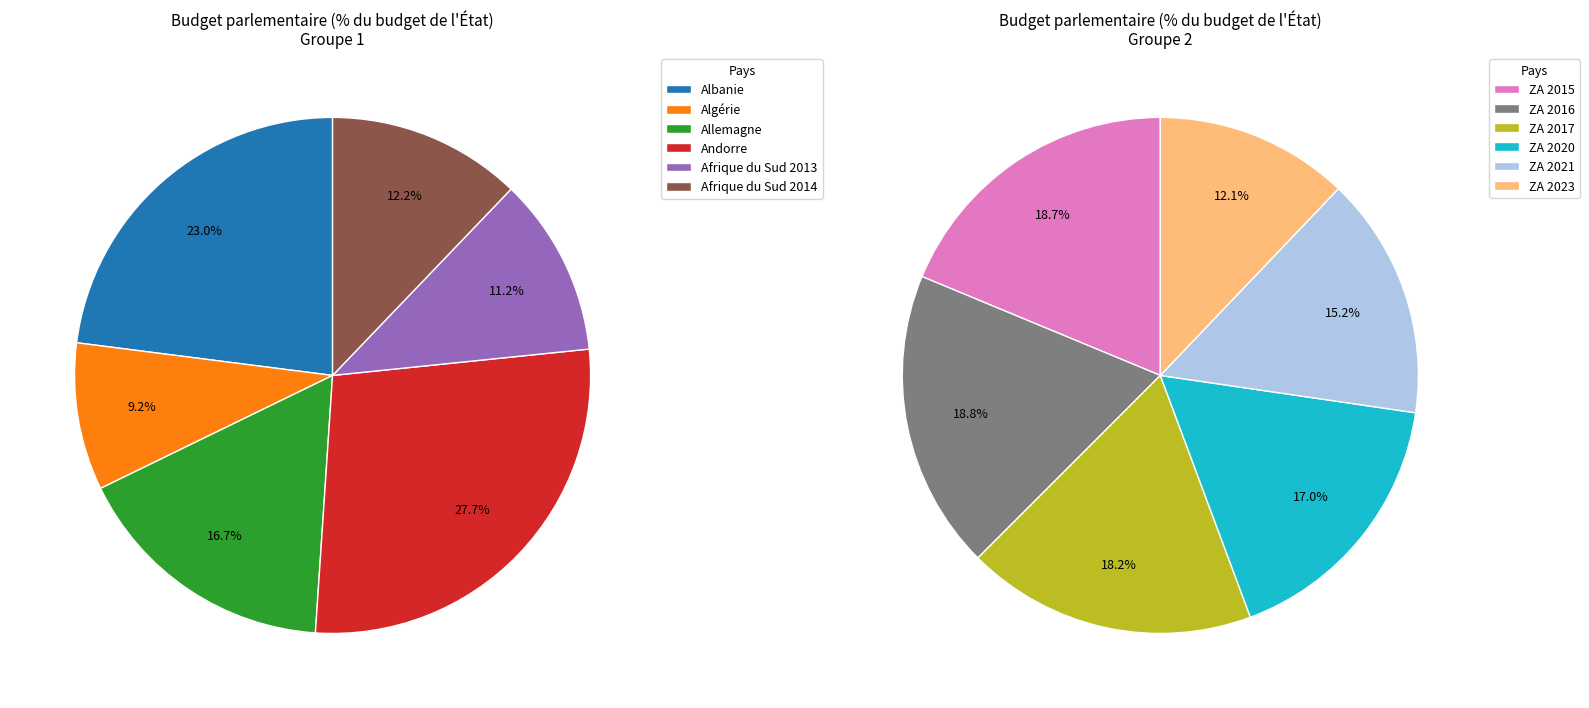

What is the largest slice in the pie chart?

Andorre